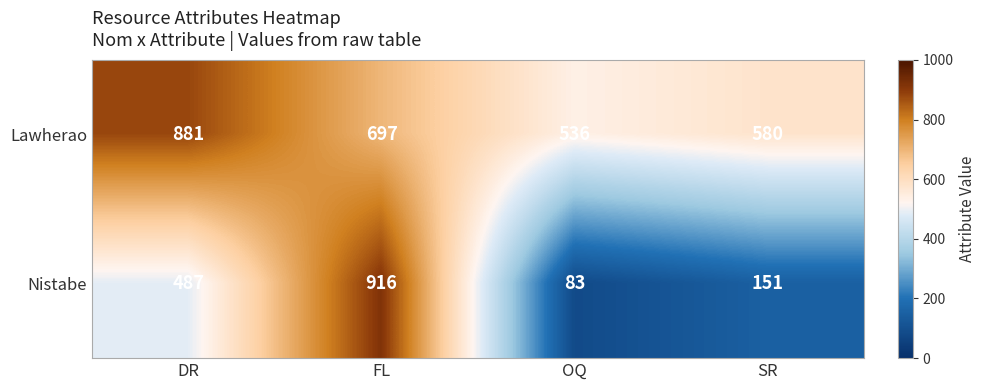

What is the average value of the Nistabe series?

409